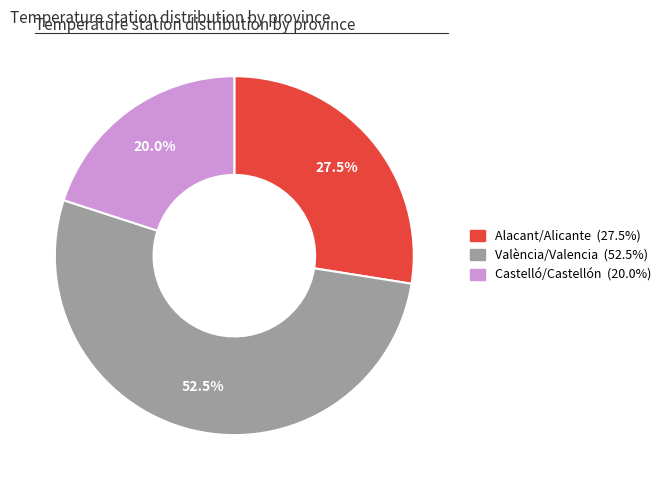

How many segments does this pie chart have?

3